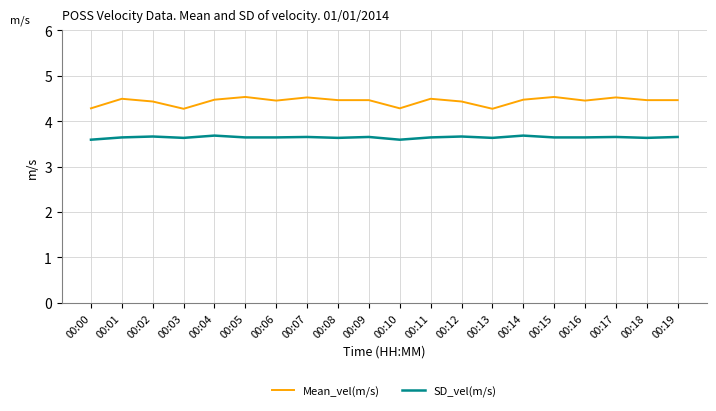

Which series has the widest spread of values?

Mean_vel(m/s)